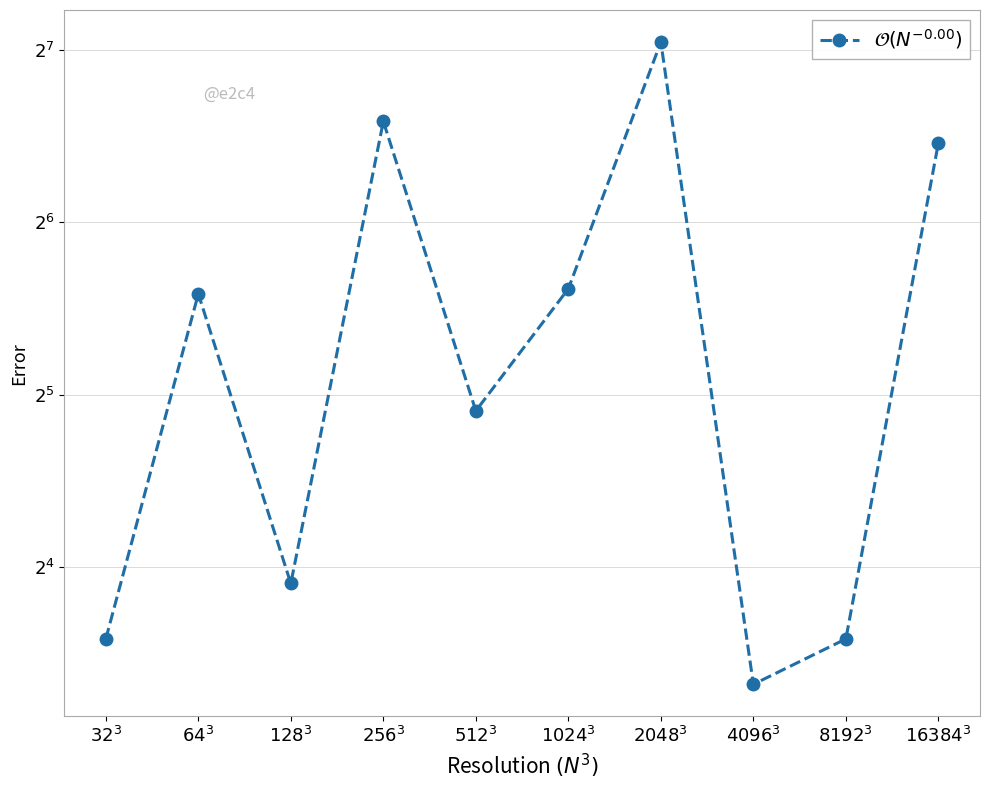

What is the difference between the maximum and minimum values?

122